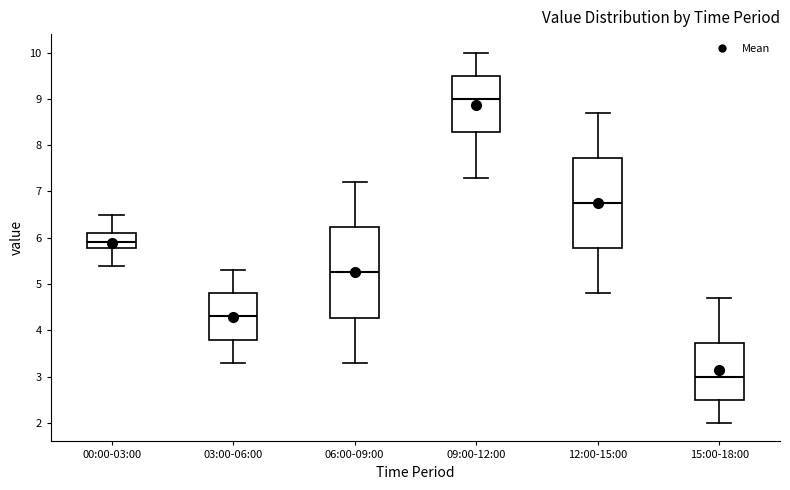

Which box has the lowest median line?

15:00-18:00